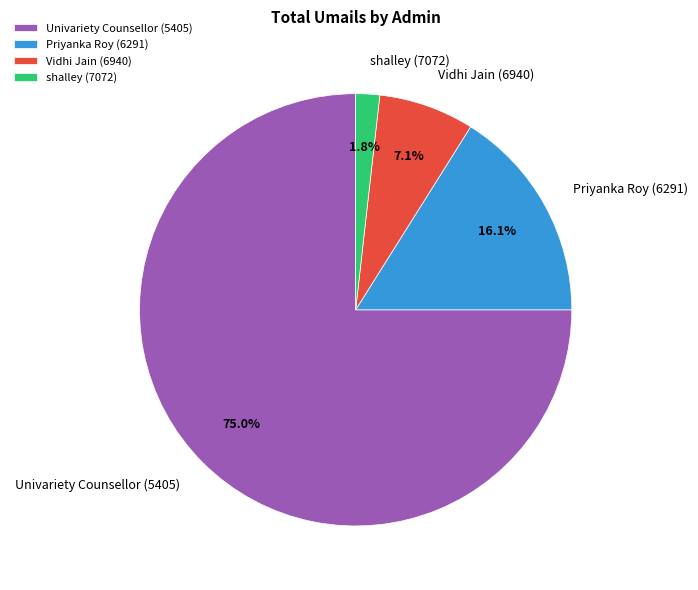

Do Univariety Counsellor (5405) and Priyanka Roy (6291) together represent more than half of the pie?

Yes